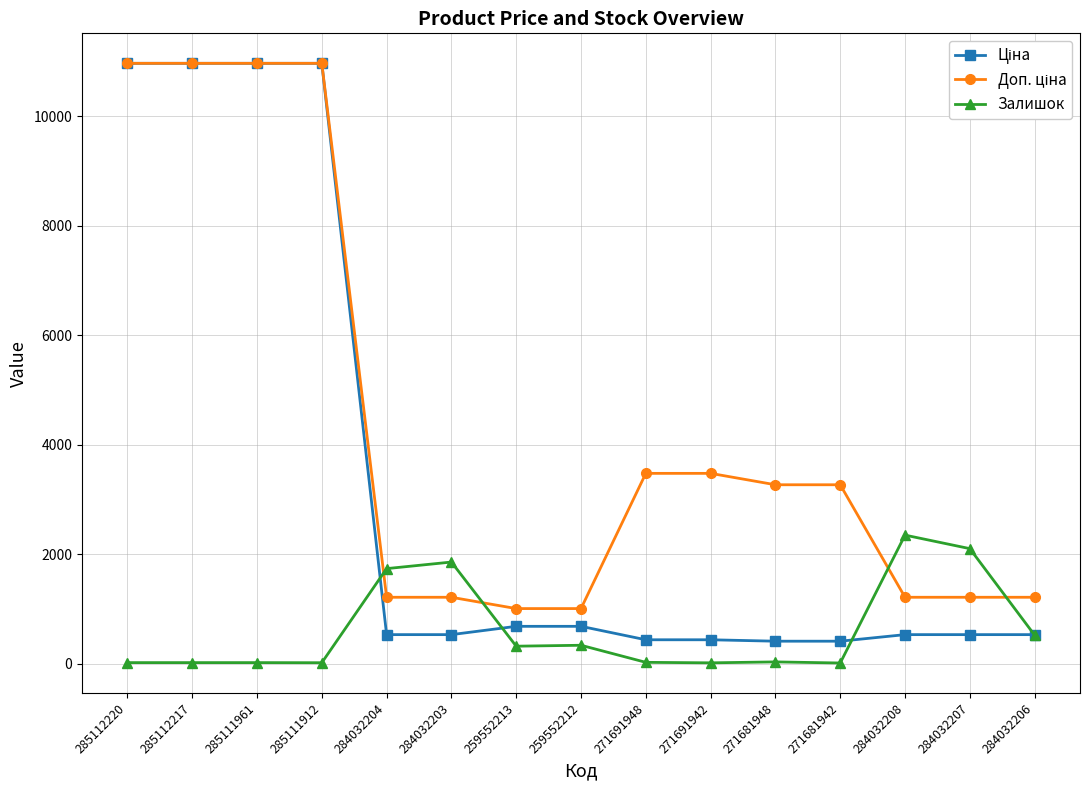

What is the spread (max minus min) of values at 259552212?

670.1